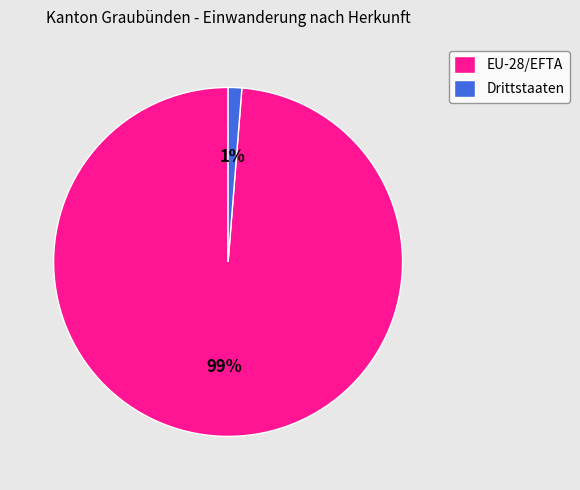

To the nearest percent, what portion does EU-28/EFTA represent?

99%